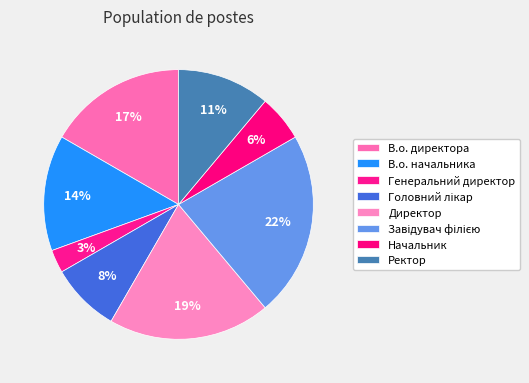

Count the number of slices in the pie.

8